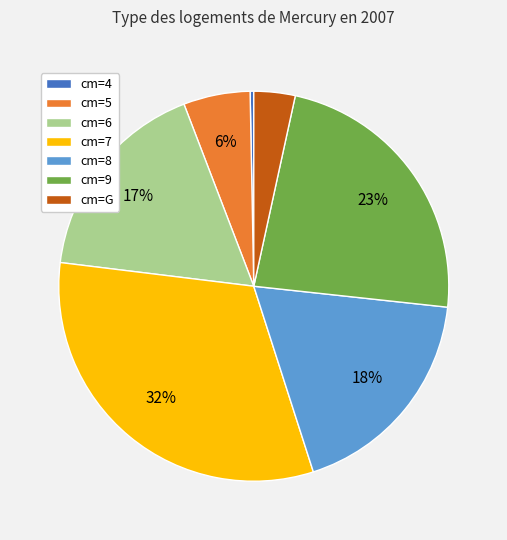

Rank the categories by value from highest to lowest.

cm=7, cm=9, cm=8, cm=6, cm=5, cm=G, cm=4